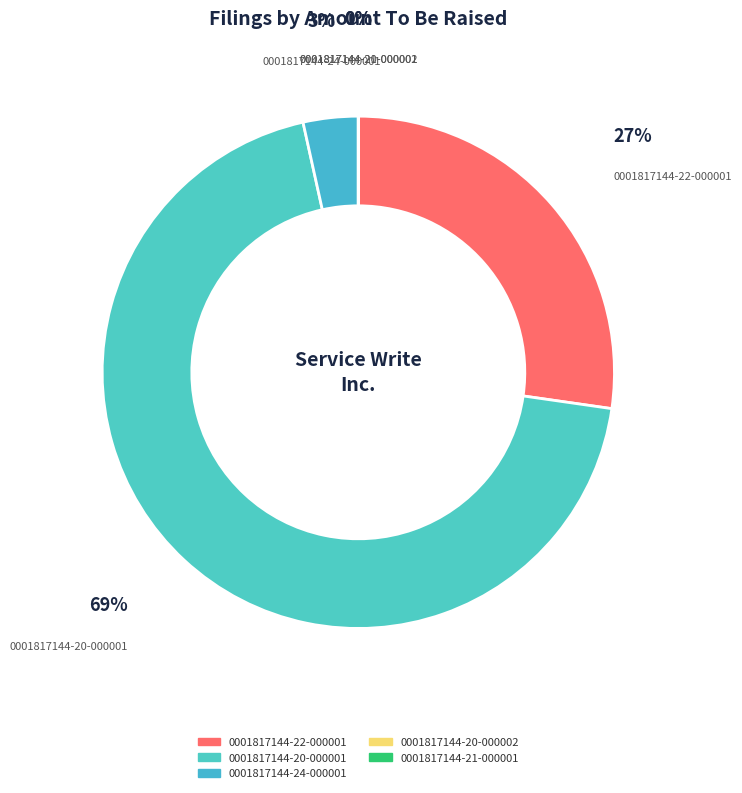

Is it true that 0001817144-24-000001 is 3% of the pie?

True